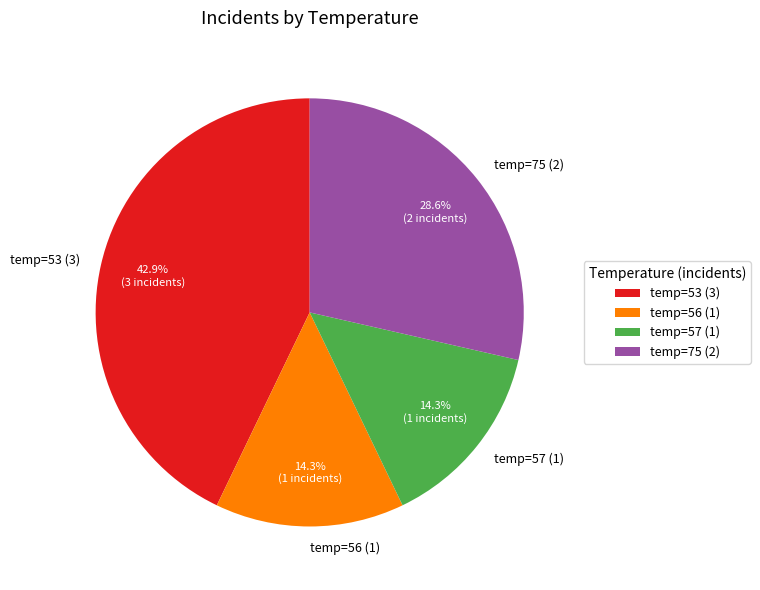

What is the total percentage of temp=57 (1) and temp=53 (3)?

57.1%